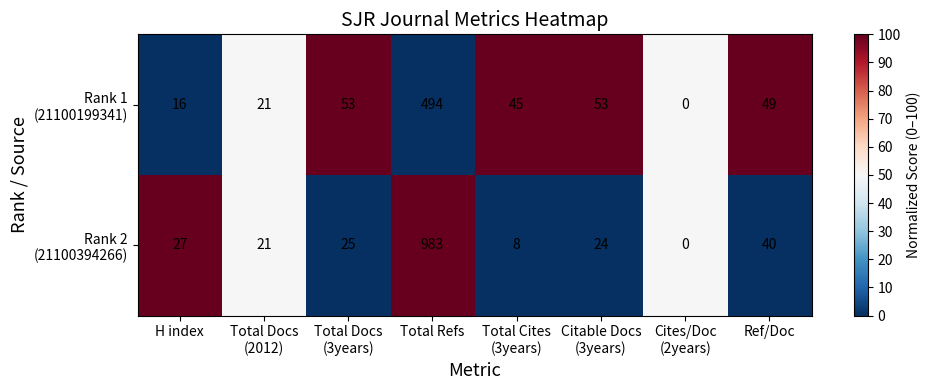

Which category has the highest value across all series?

Total Refs